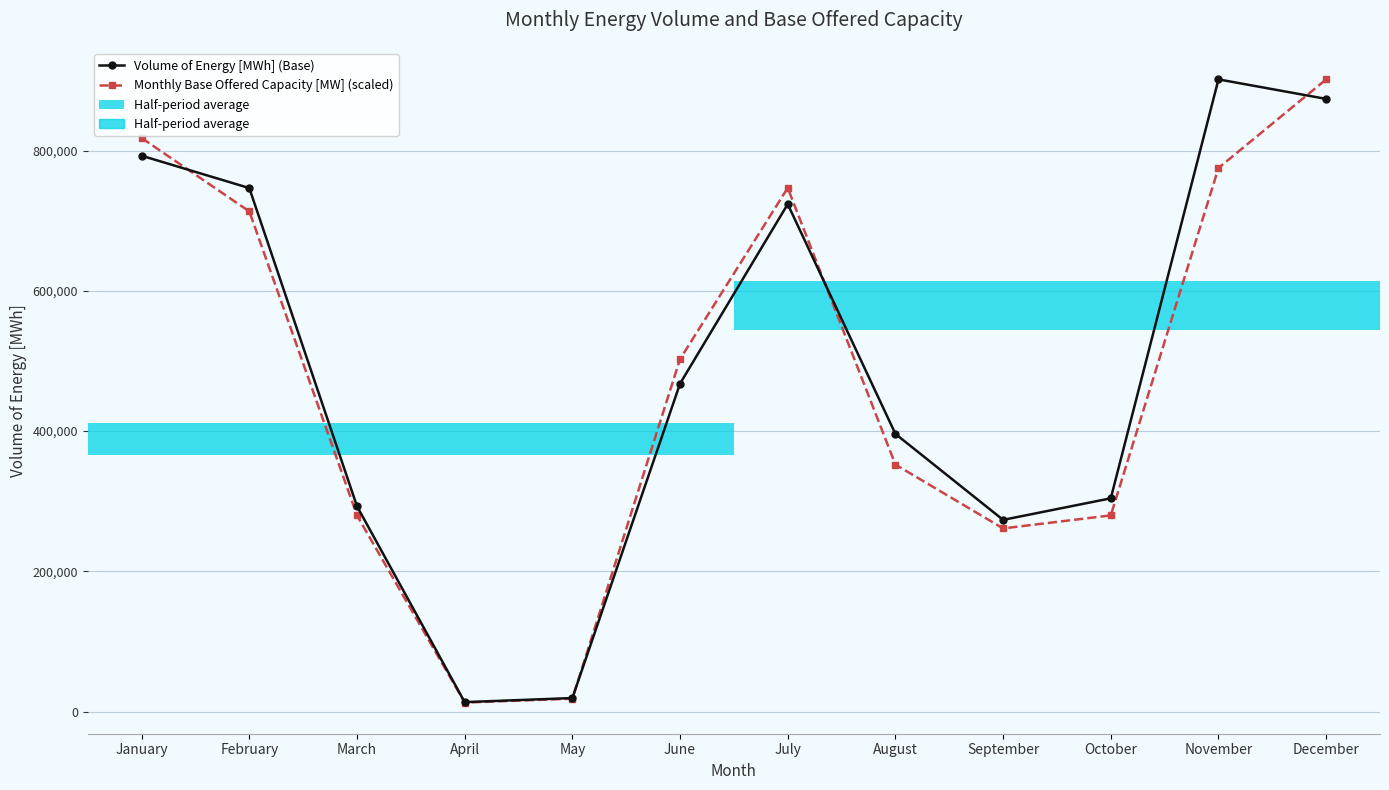

True or false: Monthly Base Offered Capacity [MW] (scaled) has a value of 13001.5 at April.

True